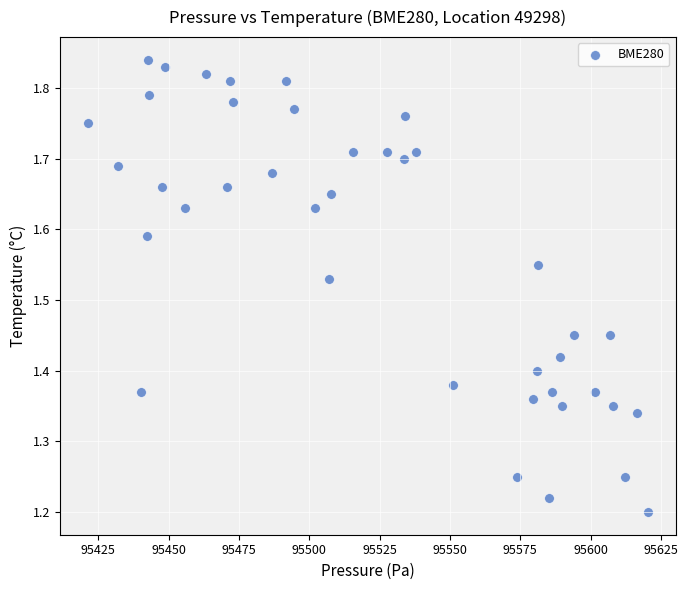

What is the range of Y values (max minus min)?

0.6